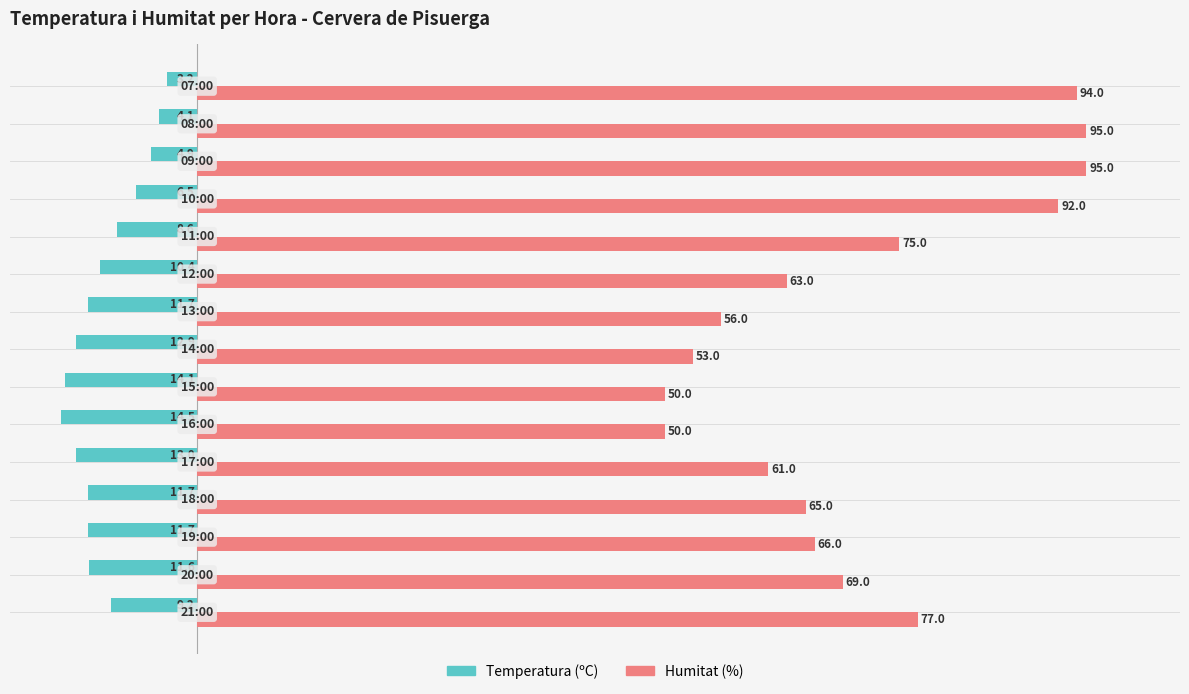

Rank the series by their average value, from lowest to highest.

Temperatura (ºC), Humitat (%)